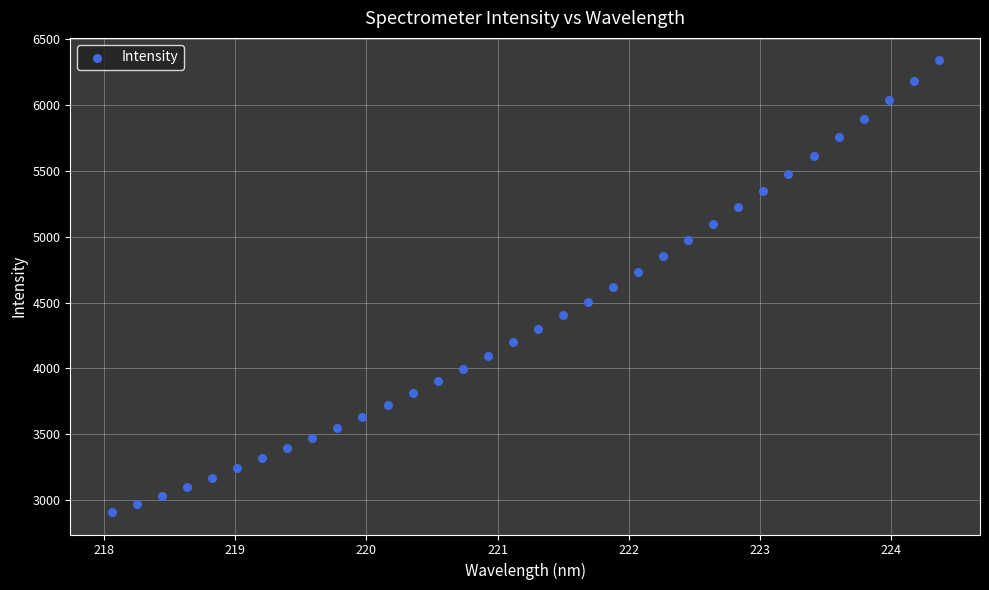

What is the range of Y values (max minus min)?

3429.2